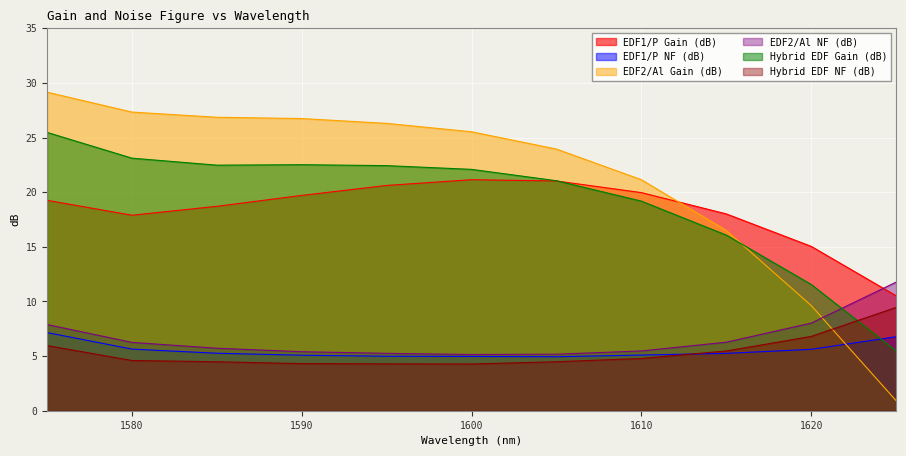

Which series has the widest spread of values?

EDF2/Al Gain (dB)